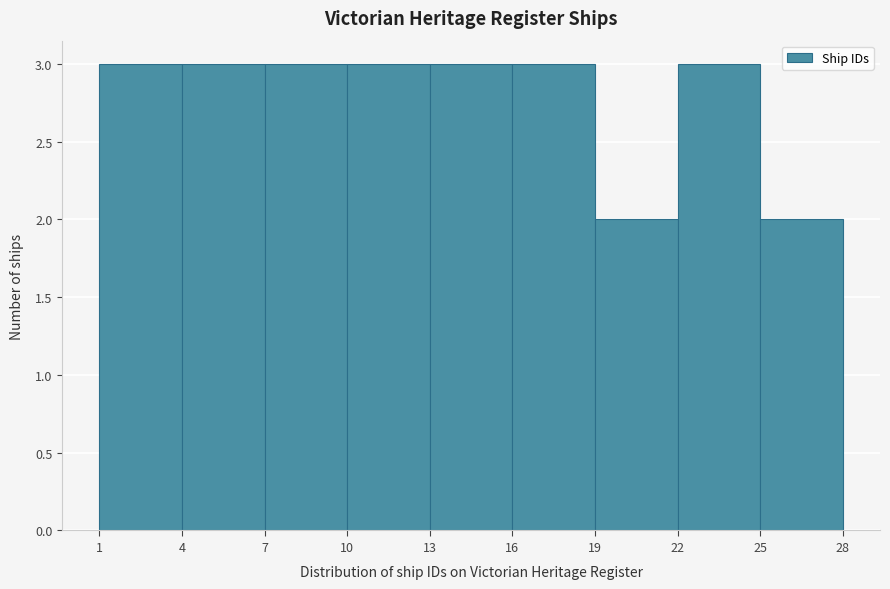

How tall is the bar that spans 7 to 10 on the x-axis? The values are not printed on the chart, so give them approximately, as read against the axis.

3